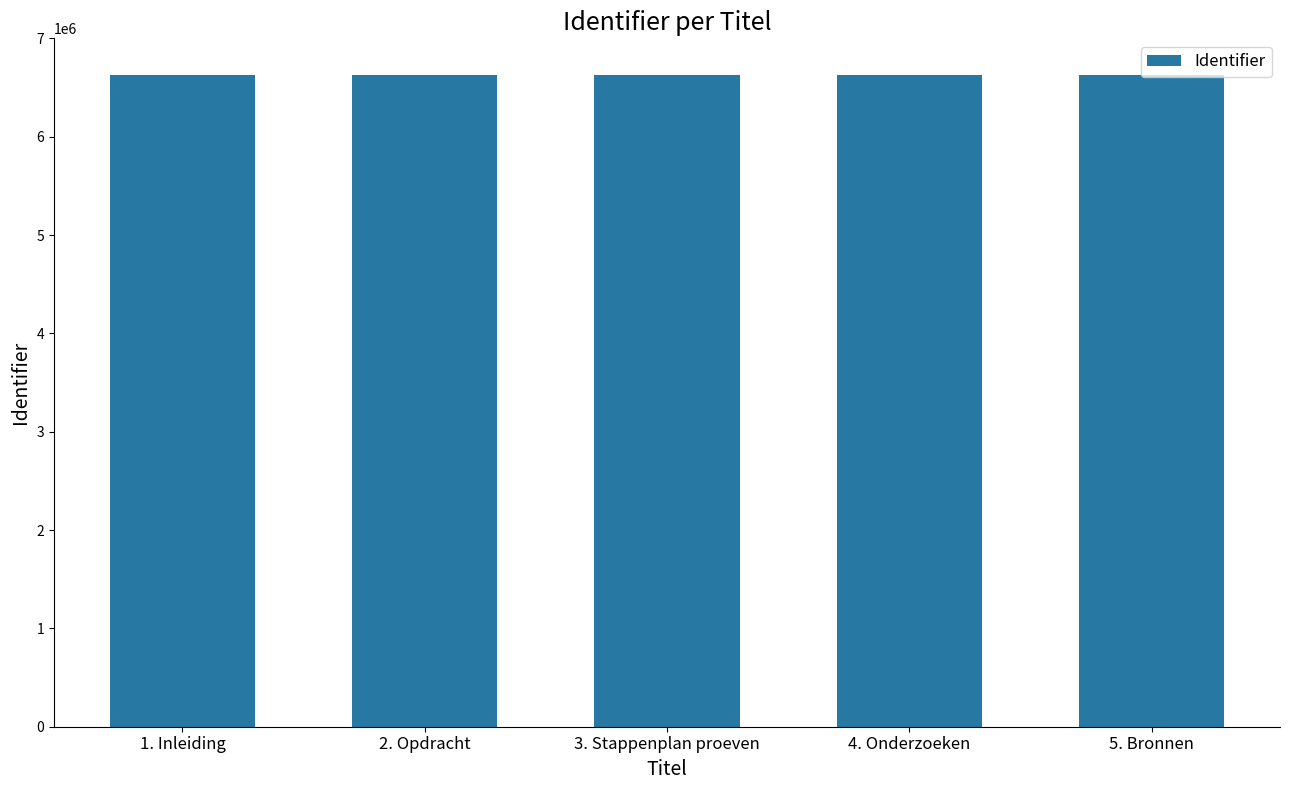

Read the value at 1. Inleiding, to the nearest 5.

6629975